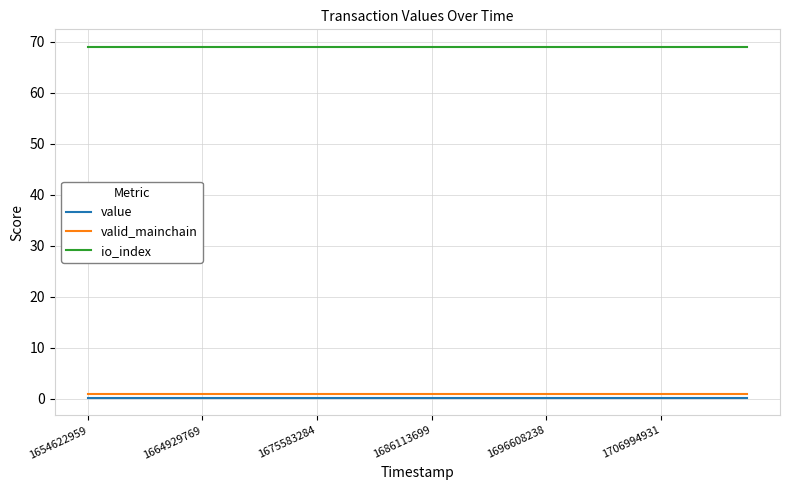

How many categories are shown in the chart?

24